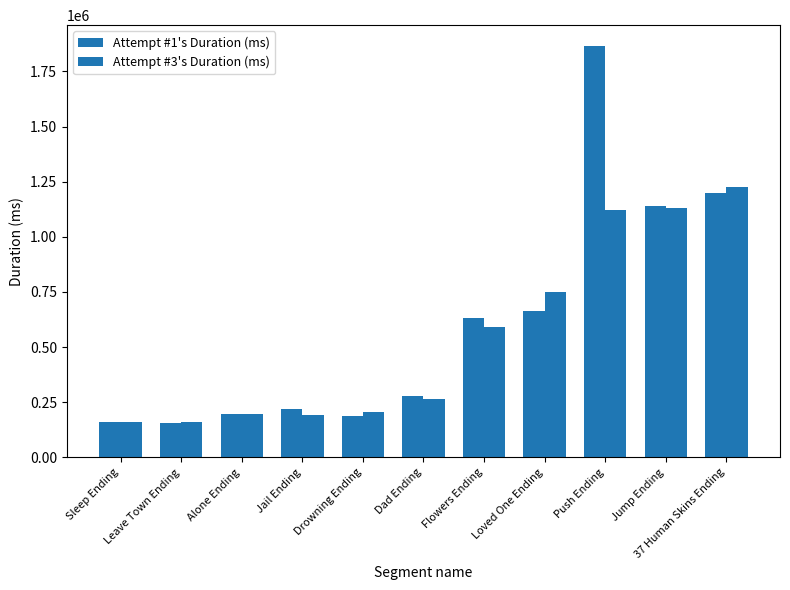

How many groups of bars are there?

11